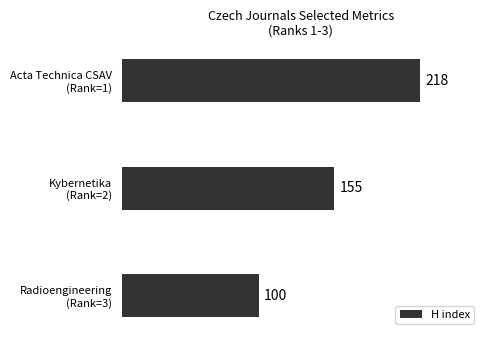

Reading top to bottom, list all the values displayed in this chart.

218	155	100